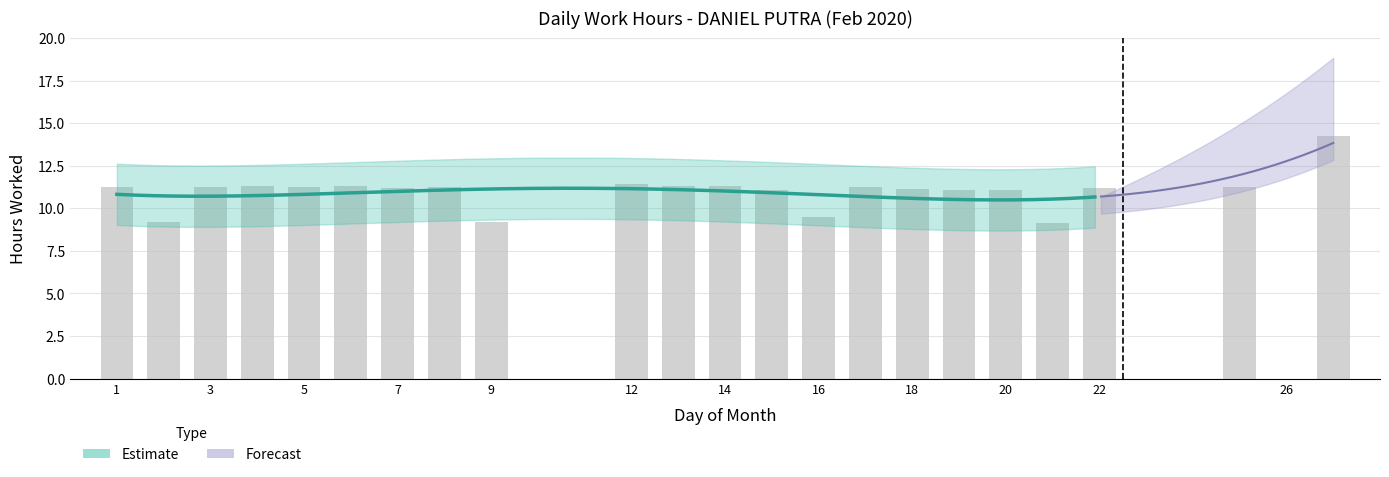

Are the bars grouped side by side (vs. stacked)?

No